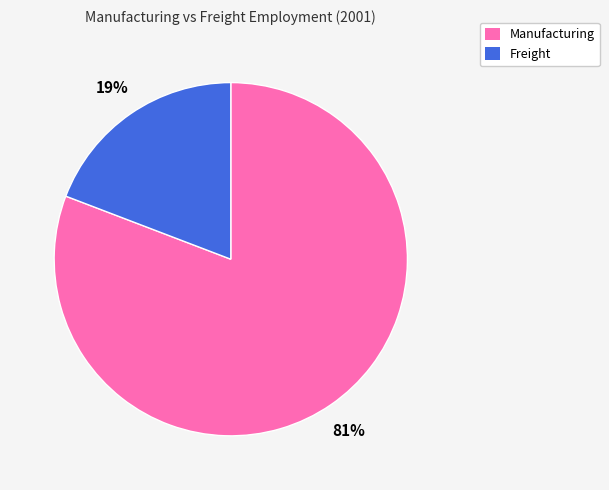

To the nearest percent, what is the average slice percentage?

50%